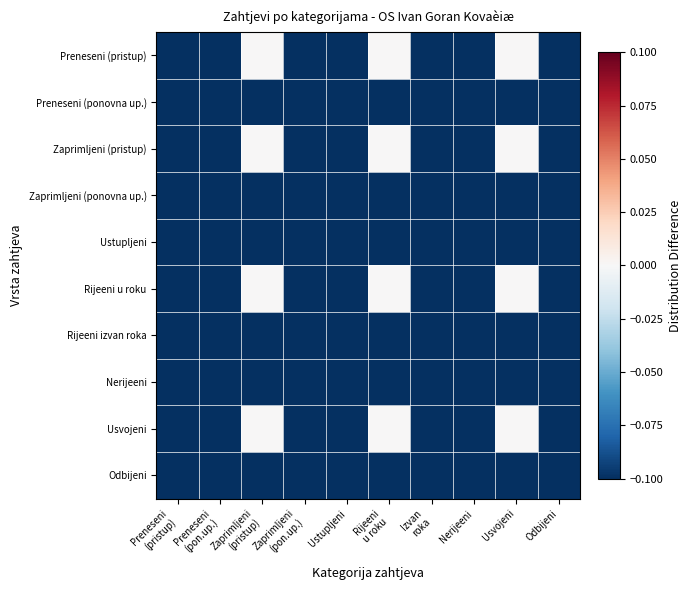

Reading left to right, what are all the values shown in this chart?

Preneseni (pristup): Preneseni
(pristup)=-0.1	Preneseni
(pon.up.)=-0.1	Zaprimljeni
(pristup)=0.0	Zaprimljeni
(pon.up.)=-0.1	Ustupljeni=-0.1	Rijeeni
u roku=0.0	Izvan
roka=-0.1	Nerijeeni=-0.1	Usvojeni=0.0	Odbijeni=-0.1
Preneseni (ponovna up.): Preneseni
(pristup)=-0.1	Preneseni
(pon.up.)=-0.1	Zaprimljeni
(pristup)=-0.1	Zaprimljeni
(pon.up.)=-0.1	Ustupljeni=-0.1	Rijeeni
u roku=-0.1	Izvan
roka=-0.1	Nerijeeni=-0.1	Usvojeni=-0.1	Odbijeni=-0.1
Zaprimljeni (pristup): Preneseni
(pristup)=-0.1	Preneseni
(pon.up.)=-0.1	Zaprimljeni
(pristup)=0.0	Zaprimljeni
(pon.up.)=-0.1	Ustupljeni=-0.1	Rijeeni
u roku=0.0	Izvan
roka=-0.1	Nerijeeni=-0.1	Usvojeni=0.0	Odbijeni=-0.1
Zaprimljeni (ponovna up.): Preneseni
(pristup)=-0.1	Preneseni
(pon.up.)=-0.1	Zaprimljeni
(pristup)=-0.1	Zaprimljeni
(pon.up.)=-0.1	Ustupljeni=-0.1	Rijeeni
u roku=-0.1	Izvan
roka=-0.1	Nerijeeni=-0.1	Usvojeni=-0.1	Odbijeni=-0.1
Ustupljeni: Preneseni
(pristup)=-0.1	Preneseni
(pon.up.)=-0.1	Zaprimljeni
(pristup)=-0.1	Zaprimljeni
(pon.up.)=-0.1	Ustupljeni=-0.1	Rijeeni
u roku=-0.1	Izvan
roka=-0.1	Nerijeeni=-0.1	Usvojeni=-0.1	Odbijeni=-0.1
Rijeeni u roku: Preneseni
(pristup)=-0.1	Preneseni
(pon.up.)=-0.1	Zaprimljeni
(pristup)=0.0	Zaprimljeni
(pon.up.)=-0.1	Ustupljeni=-0.1	Rijeeni
u roku=0.0	Izvan
roka=-0.1	Nerijeeni=-0.1	Usvojeni=0.0	Odbijeni=-0.1
Rijeeni izvan roka: Preneseni
(pristup)=-0.1	Preneseni
(pon.up.)=-0.1	Zaprimljeni
(pristup)=-0.1	Zaprimljeni
(pon.up.)=-0.1	Ustupljeni=-0.1	Rijeeni
u roku=-0.1	Izvan
roka=-0.1	Nerijeeni=-0.1	Usvojeni=-0.1	Odbijeni=-0.1
Nerijeeni: Preneseni
(pristup)=-0.1	Preneseni
(pon.up.)=-0.1	Zaprimljeni
(pristup)=-0.1	Zaprimljeni
(pon.up.)=-0.1	Ustupljeni=-0.1	Rijeeni
u roku=-0.1	Izvan
roka=-0.1	Nerijeeni=-0.1	Usvojeni=-0.1	Odbijeni=-0.1
Usvojeni: Preneseni
(pristup)=-0.1	Preneseni
(pon.up.)=-0.1	Zaprimljeni
(pristup)=0.0	Zaprimljeni
(pon.up.)=-0.1	Ustupljeni=-0.1	Rijeeni
u roku=0.0	Izvan
roka=-0.1	Nerijeeni=-0.1	Usvojeni=0.0	Odbijeni=-0.1
Odbijeni: Preneseni
(pristup)=-0.1	Preneseni
(pon.up.)=-0.1	Zaprimljeni
(pristup)=-0.1	Zaprimljeni
(pon.up.)=-0.1	Ustupljeni=-0.1	Rijeeni
u roku=-0.1	Izvan
roka=-0.1	Nerijeeni=-0.1	Usvojeni=-0.1	Odbijeni=-0.1